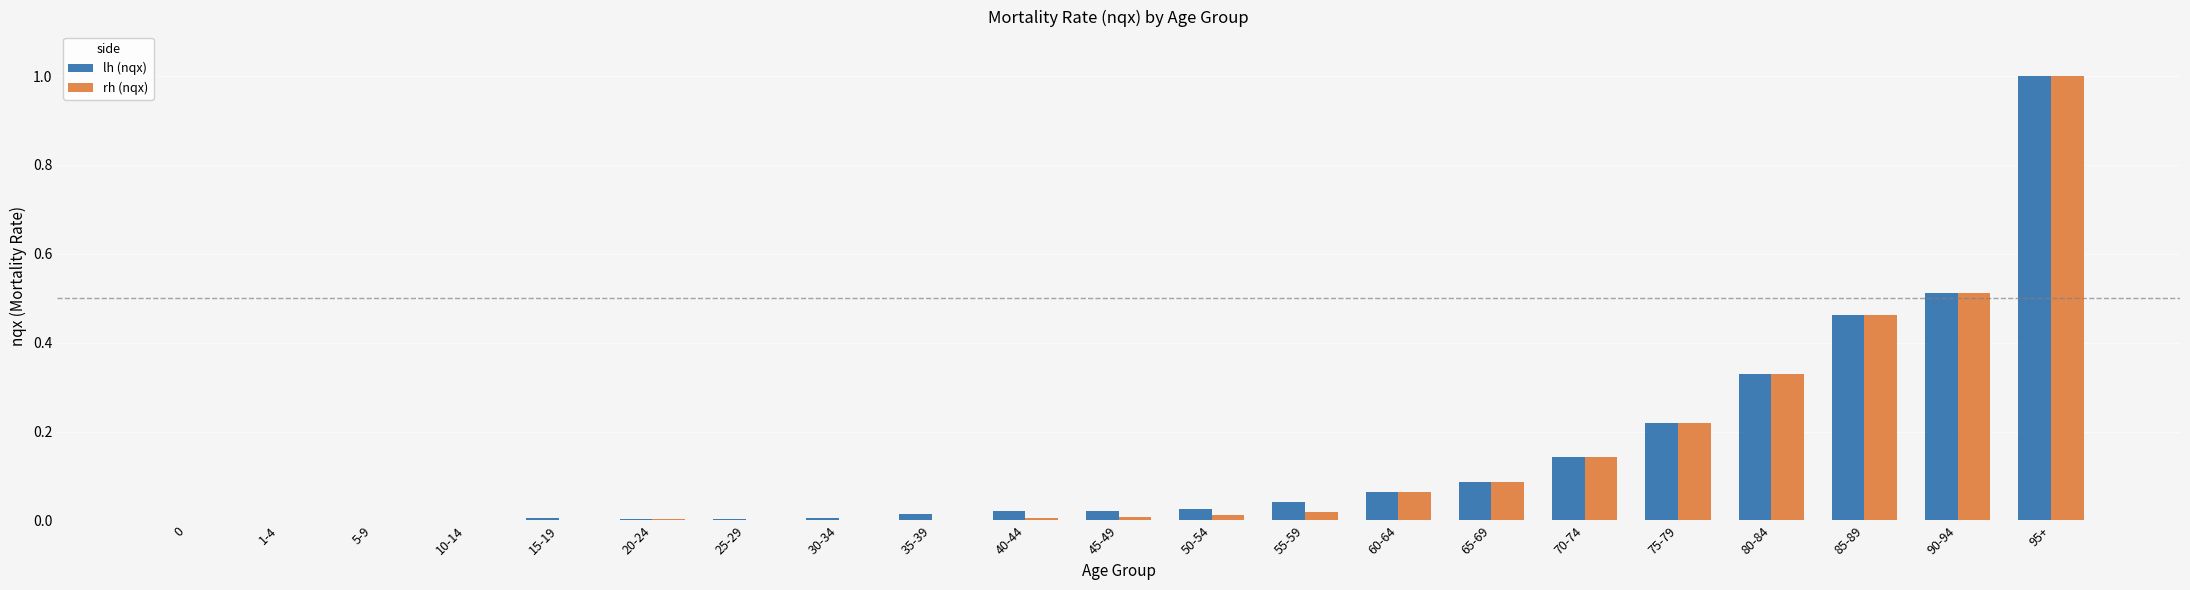

At which category is the sum across all series the highest?

95+